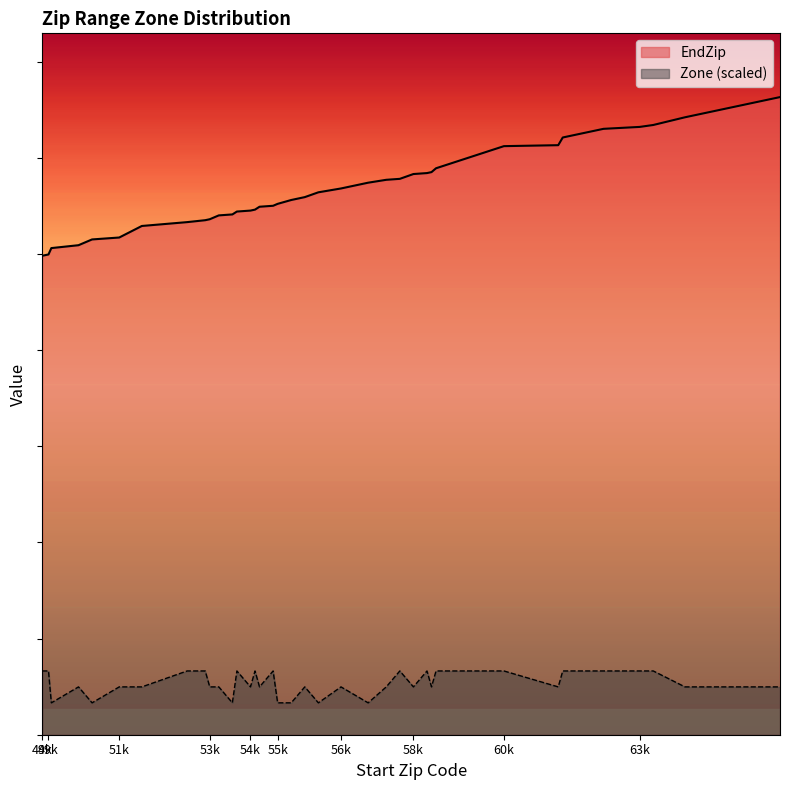

What is the highest value of the Zone series?

6629.9